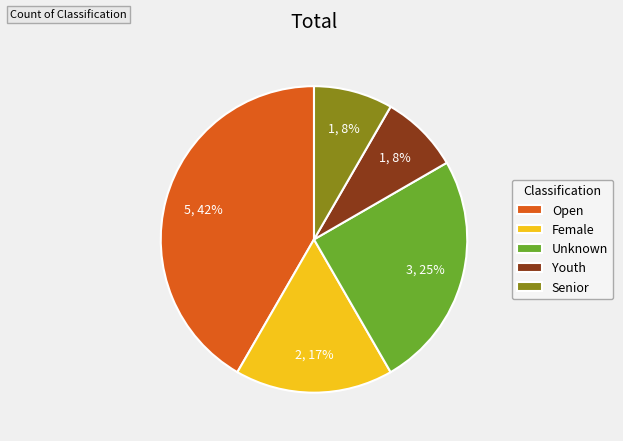

Which slice is the largest?

Open